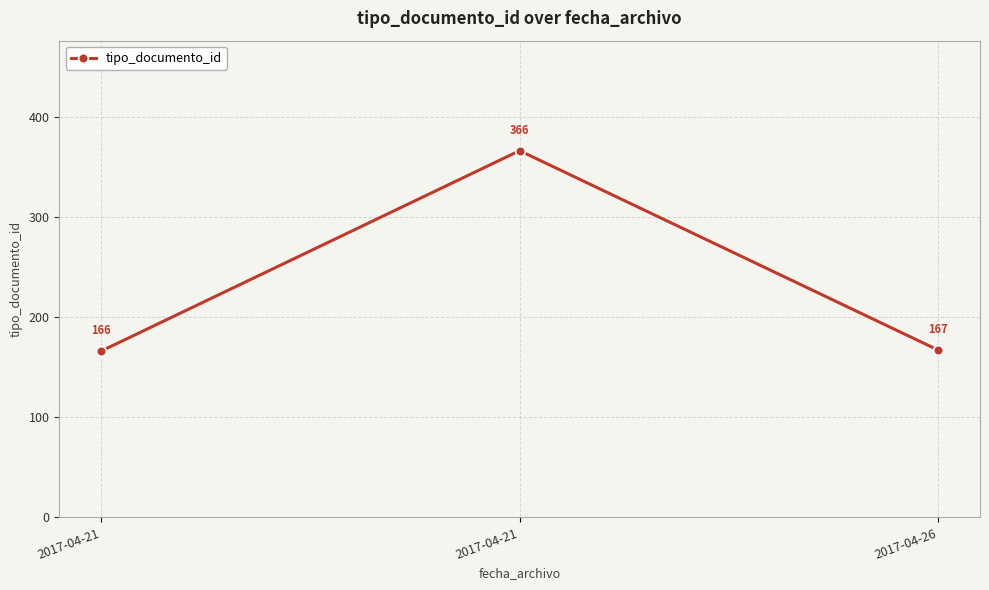

How many categories are shown in the chart?

3